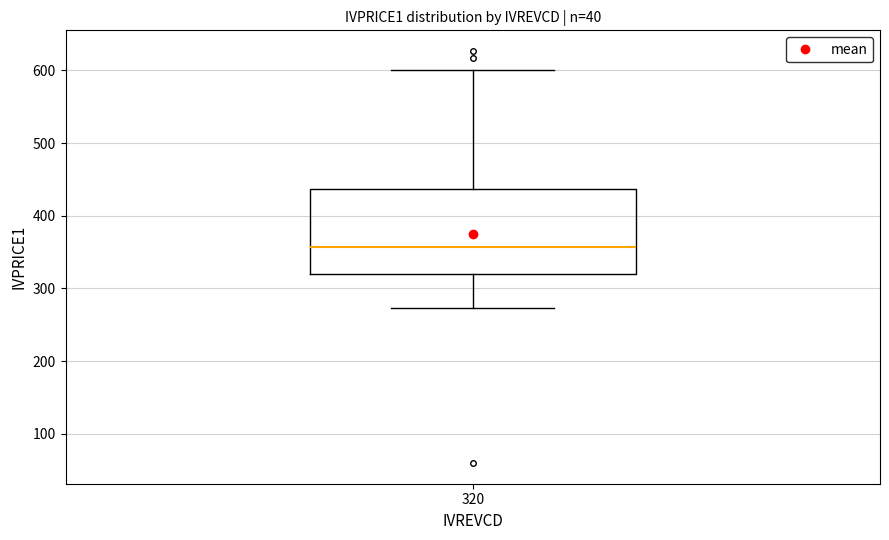

Read this box plot against the y-axis: the position of the median line, the range covered by the box, and the ends of both whiskers. The values are not printed on the chart, so give them approximately, as read against the axis.

median 360, box 320 to 440, whiskers 270 to 600